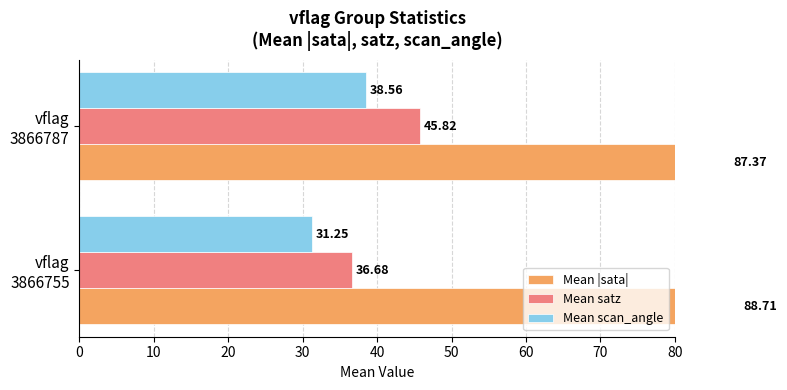

What is the difference between the maximum and minimum values in the Mean satz series?

9.1